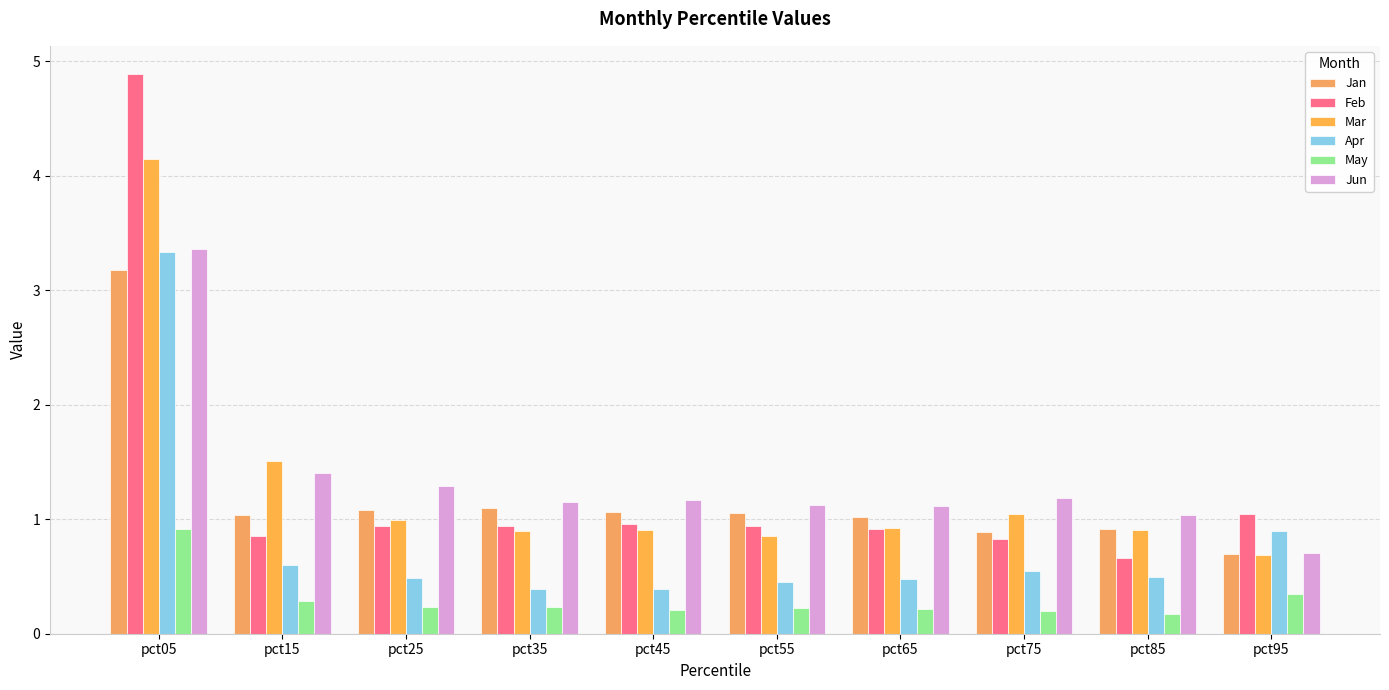

Which series has the largest total across all categories?

Jun